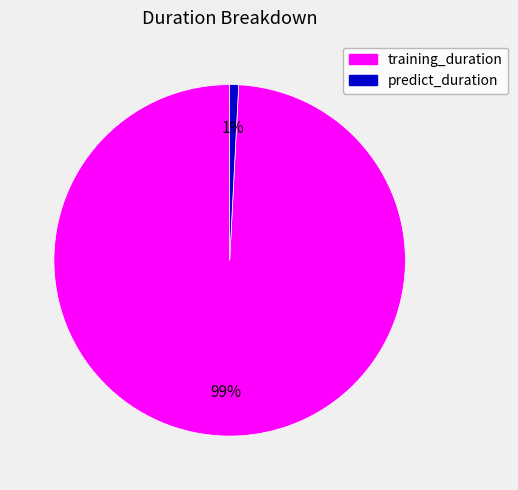

Is the sum of predict_duration and training_duration greater than half?

Yes